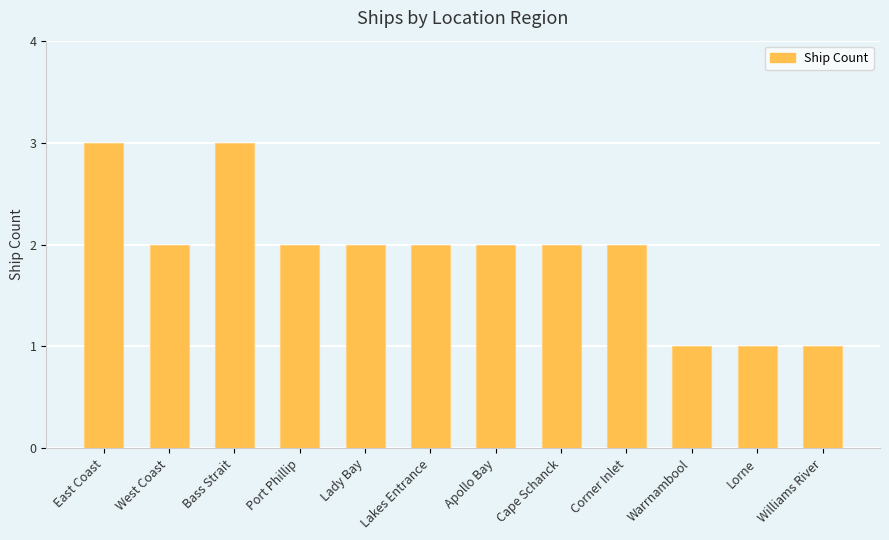

Between West Coast and Warrnambool, which is larger?

West Coast